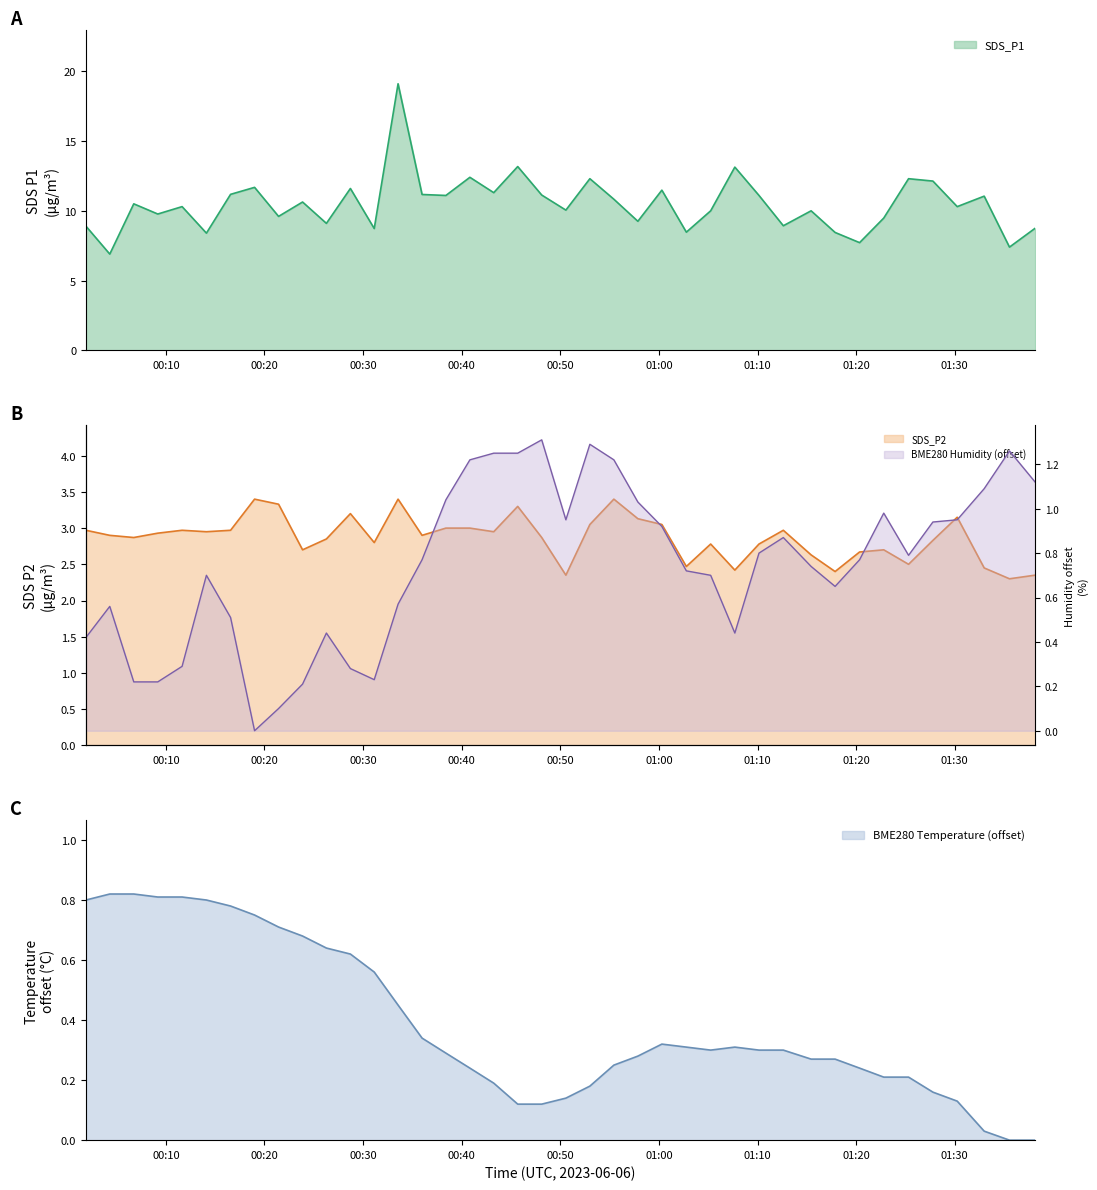

How many interior local peaks does the SDS_P1 series have?

14